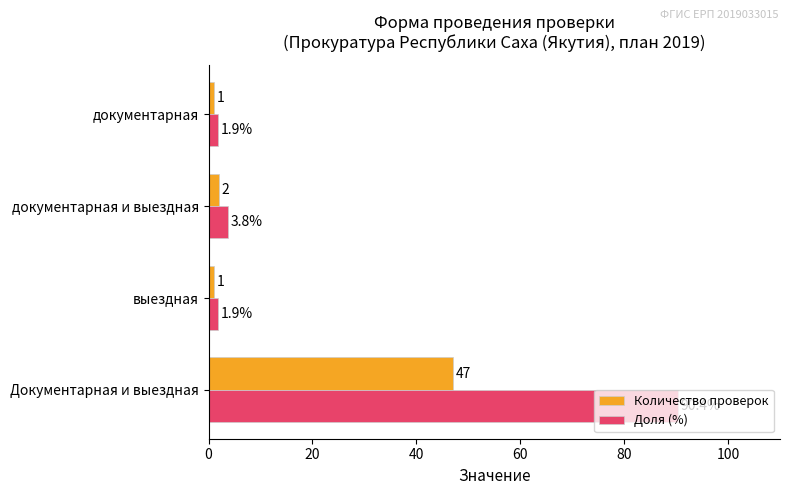

Which series has the widest spread of values?

Доля (%)